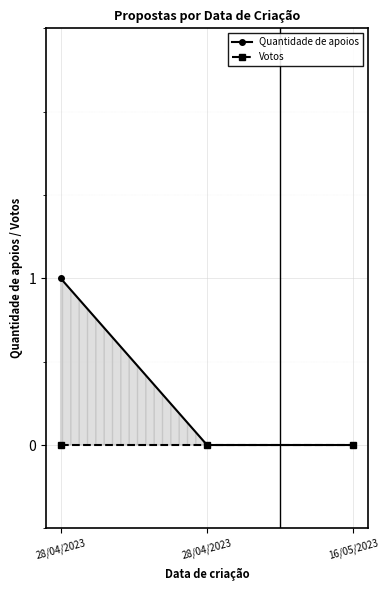

Rank the series at 28/04/2023 from highest to lowest value.

Quantidade de apoios, Votos